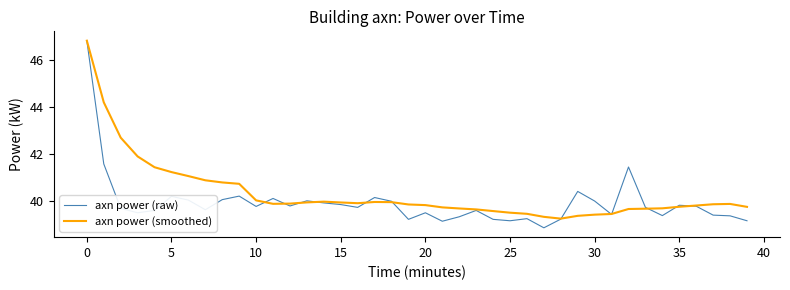

What is the minimum value for axn power (smoothed)?

39.3